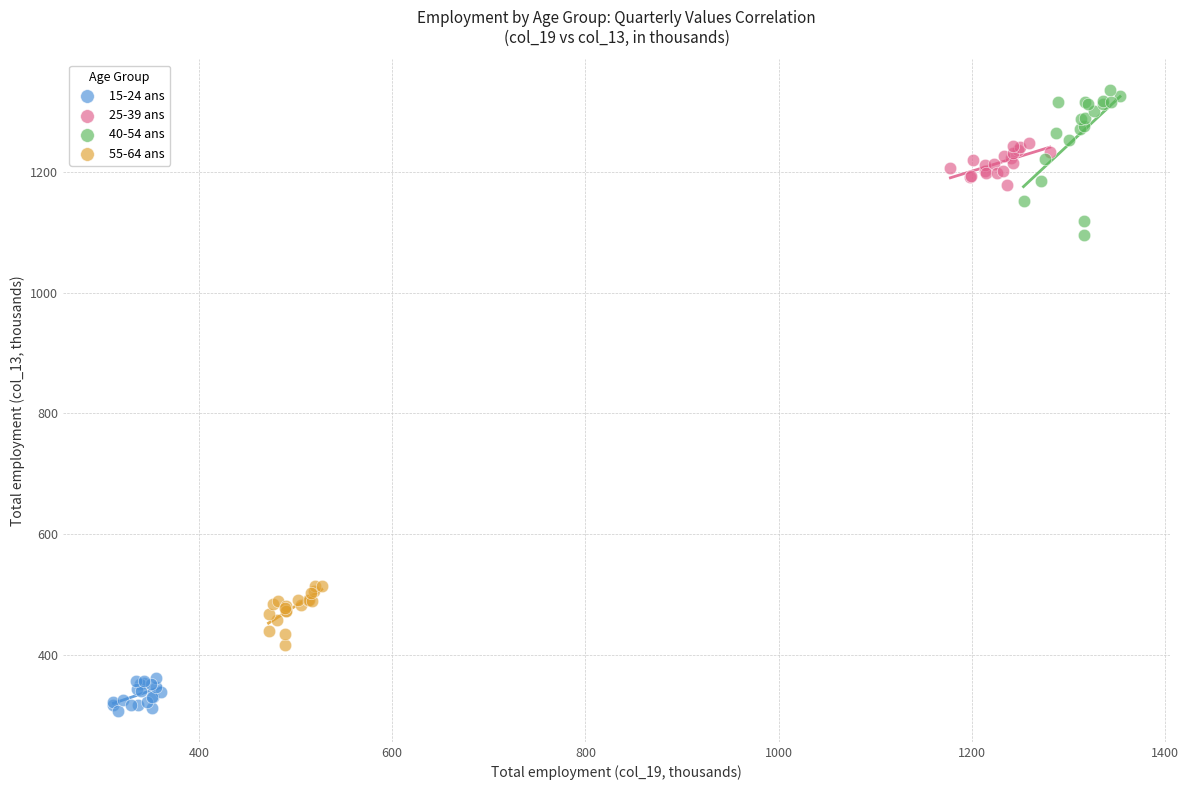

Which series contains the lowest Y value?

15-24 ans